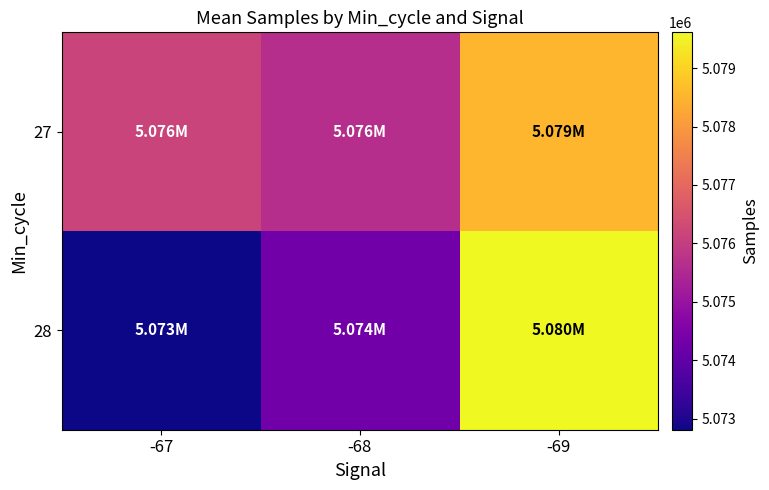

Which series changed the most between -67 and -69?

28